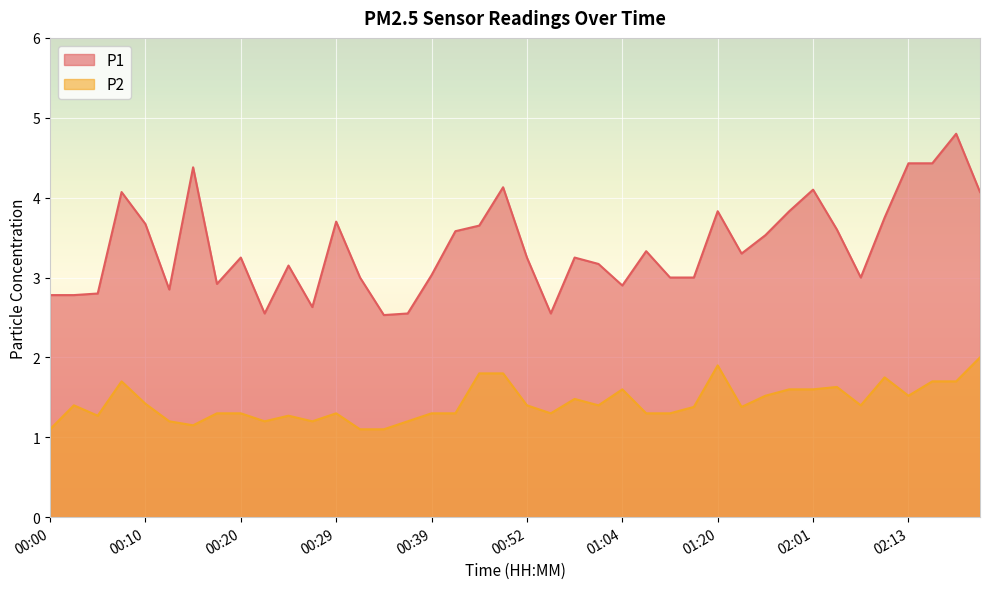

Rank the series by their maximum value, from highest to lowest.

P1, P2